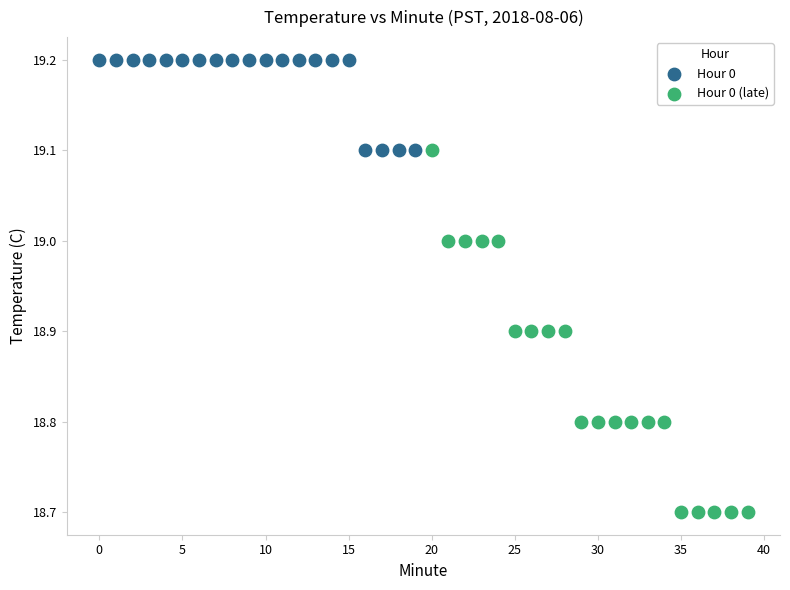

Which series contains the highest Y value?

Hour 0